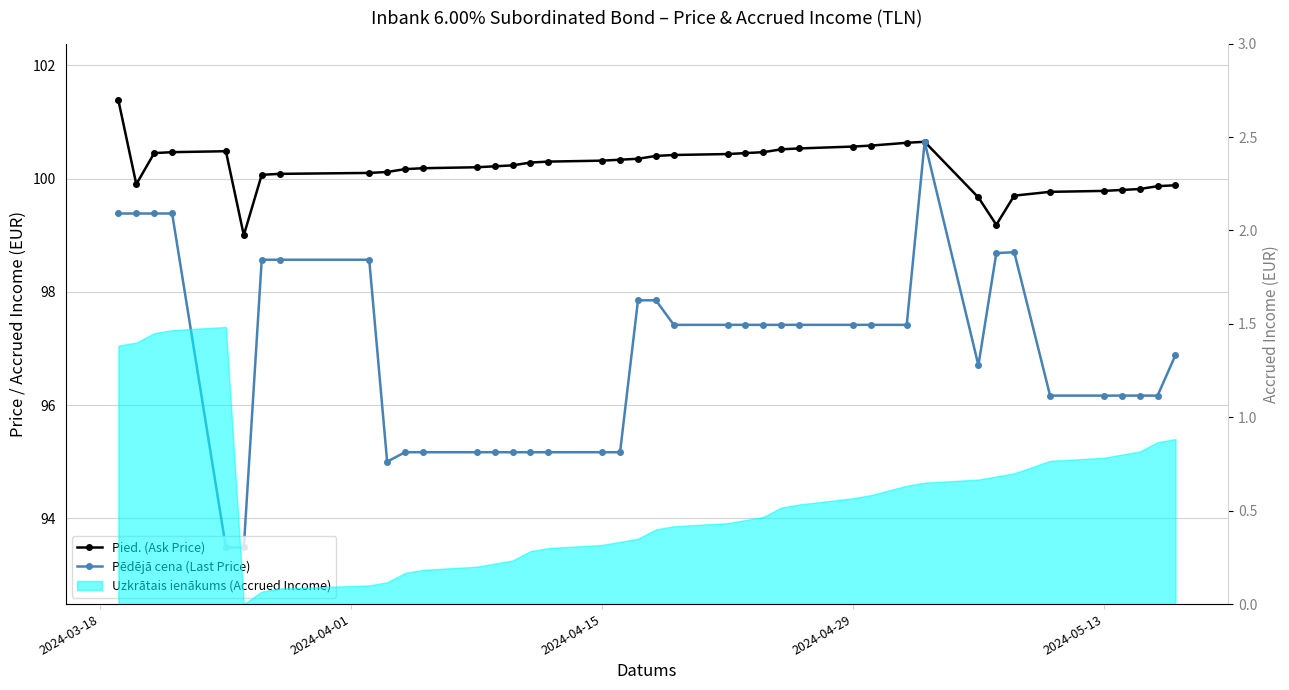

Where does the Pied. (Ask Price) series first go above 100?

2024-03-18